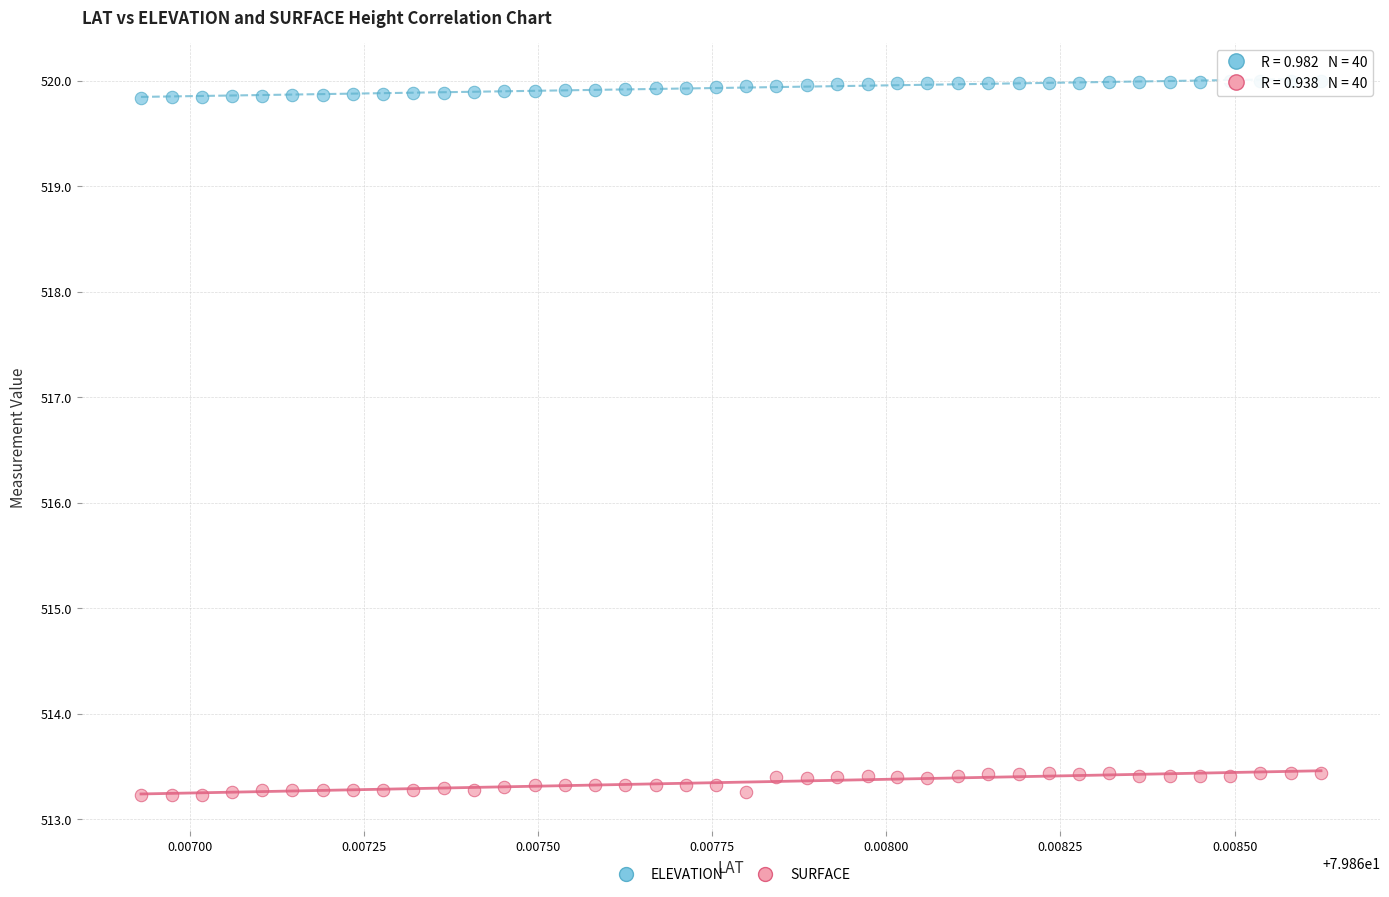

Which series has the largest Y range (max minus min)?

SURFACE